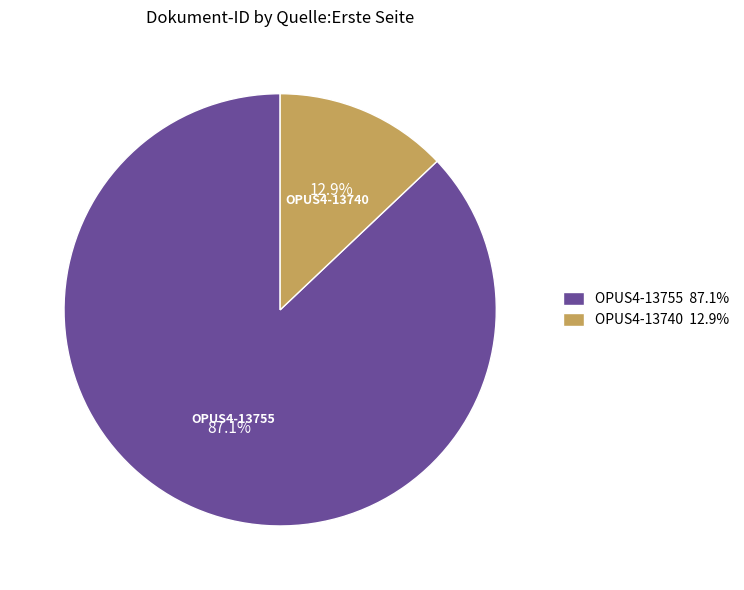

True or false: OPUS4-13755 accounts for 74% of the total.

False